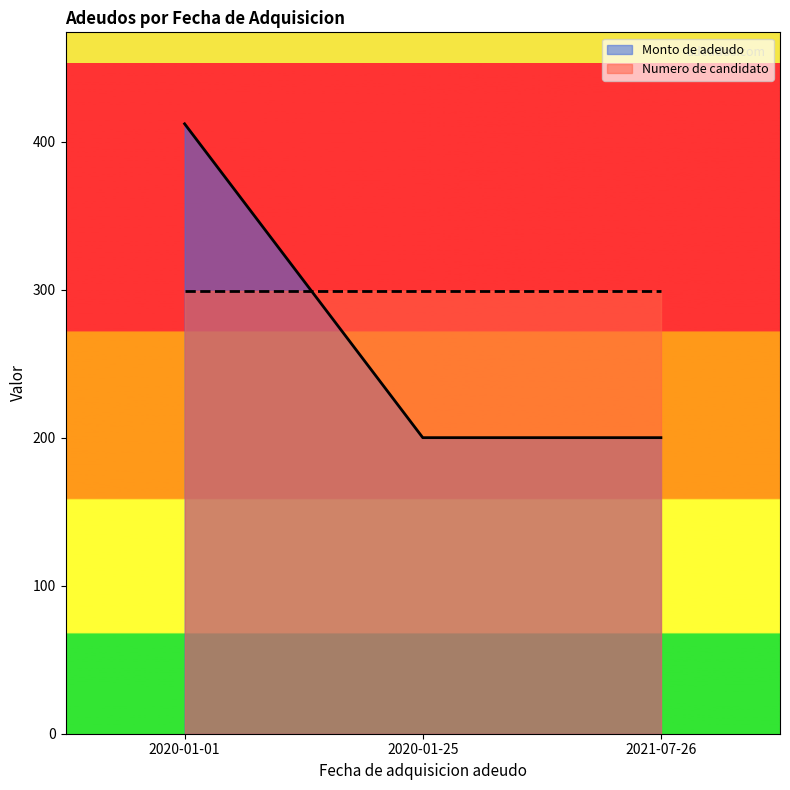

True or false: the data shows 172 at 2020-01-01.

False